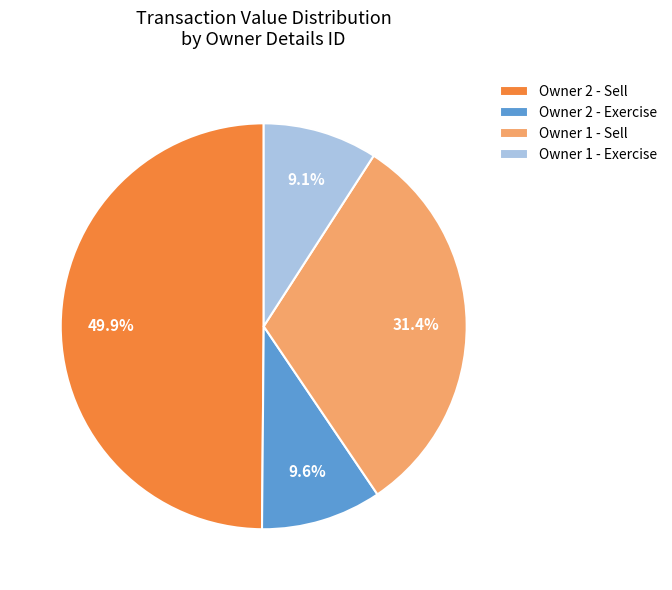

Is the sum of Owner 2 - Exercise and Owner 1 - Exercise greater than half?

No